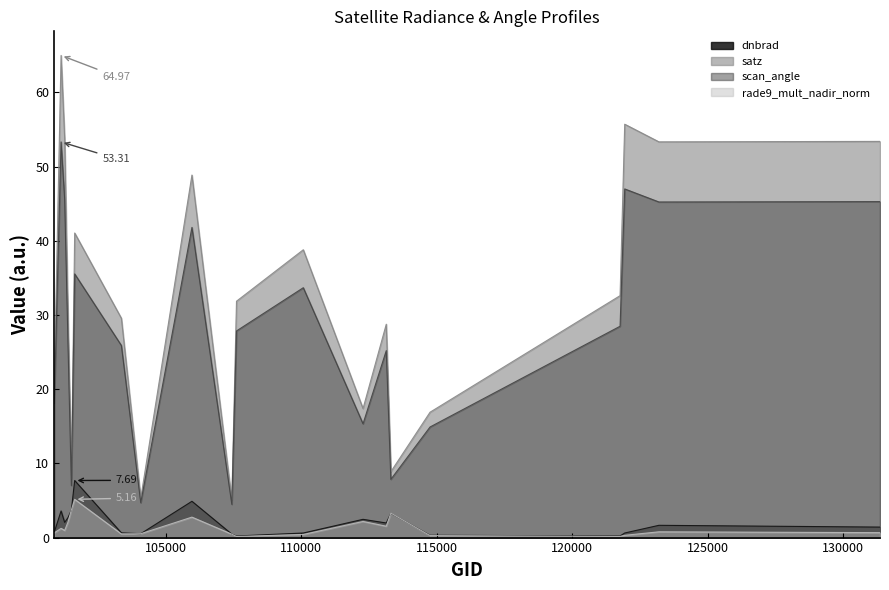

Reading right to left, extract all data points from this chart.

dnbrad: 131365=1.4	123205=1.7	121942=0.6	121771=0.2	114757=0.3	113310=3.3	113141=2.0	112283=2.5	110078=0.6	107613=0.2	107440=0.5	105968=4.9	104079=0.5	103364=0.6	101640=7.7	101518=3.7	101395=2.7	101270=2.0	101138=3.6	100886=0.7
satz: 131365=53.4	123205=53.3	121942=55.7	121771=32.6	114757=16.9	113310=8.9	113141=28.8	112283=17.4	110078=38.8	107613=31.9	107440=5.1	105968=48.9	104079=5.3	103364=29.5	101640=41.0	101518=7.9	101395=29.6	101270=53.8	101138=65.0	100886=20.5
scan_angle: 131365=45.3	123205=45.2	121942=47.0	121771=28.5	114757=14.9	113310=7.8	113141=25.2	112283=15.3	110078=33.7	107613=27.8	107440=4.5	105968=41.8	104079=4.7	103364=25.9	101640=35.5	101518=7.0	101395=25.9	101270=45.6	101138=53.3	100886=18.1
rade9_mult_nadir_norm: 131365=0.7	123205=0.8	121942=0.3	121771=0.2	114757=0.3	113310=3.3	113141=1.5	112283=2.2	110078=0.4	107613=0.1	107440=0.5	105968=2.8	104079=0.5	103364=0.5	101640=5.2	101518=3.7	101395=2.1	101270=1.0	101138=1.2	100886=0.6